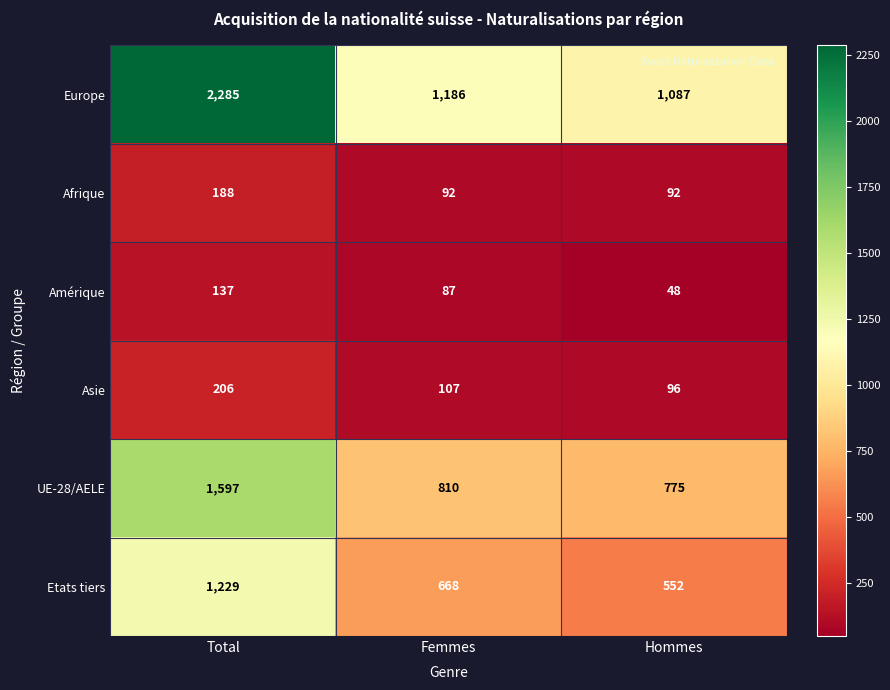

What is the sum of all UE-28/AELE values?

3182